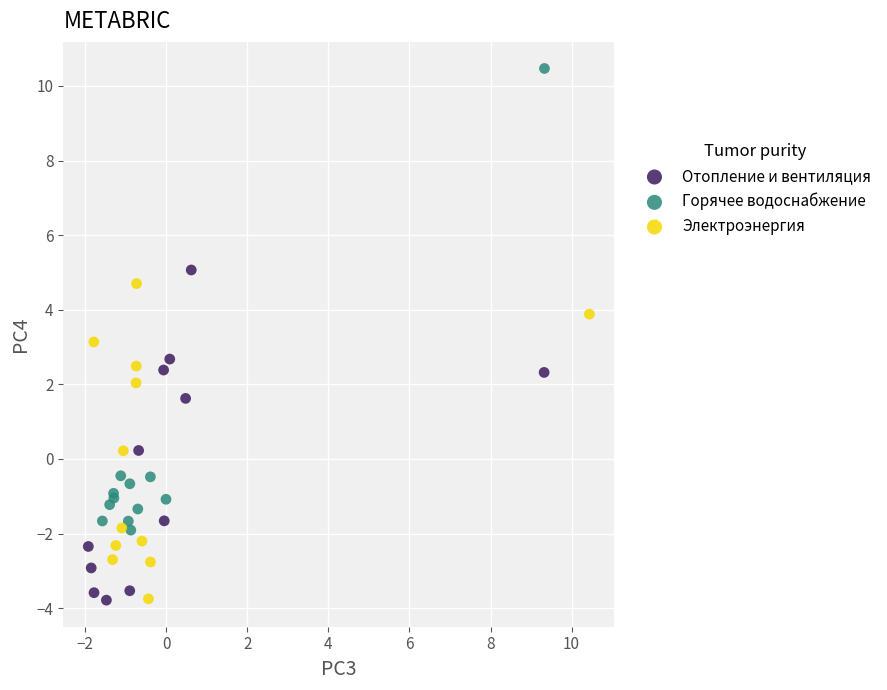

Which series has the widest spread of Y values?

Горячее водоснабжение